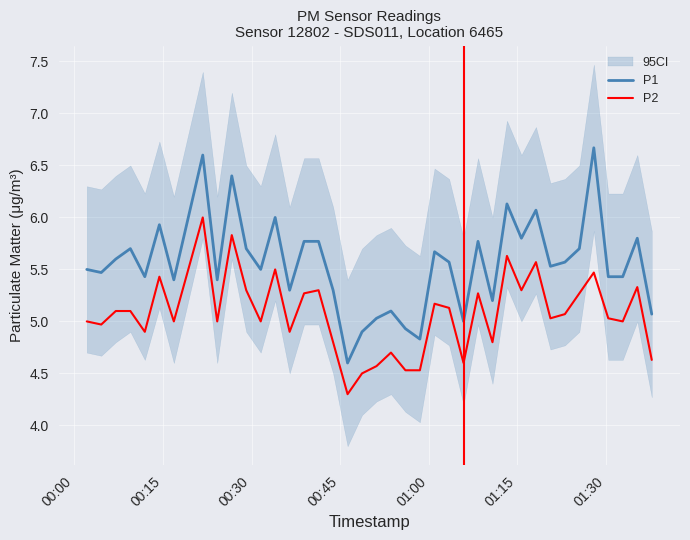

Reading left to right, transcribe all the data shown in this chart.

P1: 5.5	5.5	5.6	5.7	5.4	5.9	5.4	6.0	6.6	5.4	6.4	5.7	5.5	6.0	5.3	5.8	5.8	5.3	4.6	4.9	5.0	5.1	4.9	4.8	5.7	5.6	5.0	5.8	5.2	6.1	5.8	6.1	5.5	5.6	5.7	6.7	5.4	5.4	5.8	5.1
P2: 5.0	5.0	5.1	5.1	4.9	5.4	5.0	5.5	6.0	5.0	5.8	5.3	5.0	5.5	4.9	5.3	5.3	4.8	4.3	4.5	4.6	4.7	4.5	4.5	5.2	5.1	4.6	5.3	4.8	5.6	5.3	5.6	5.0	5.1	5.3	5.5	5.0	5.0	5.3	4.6